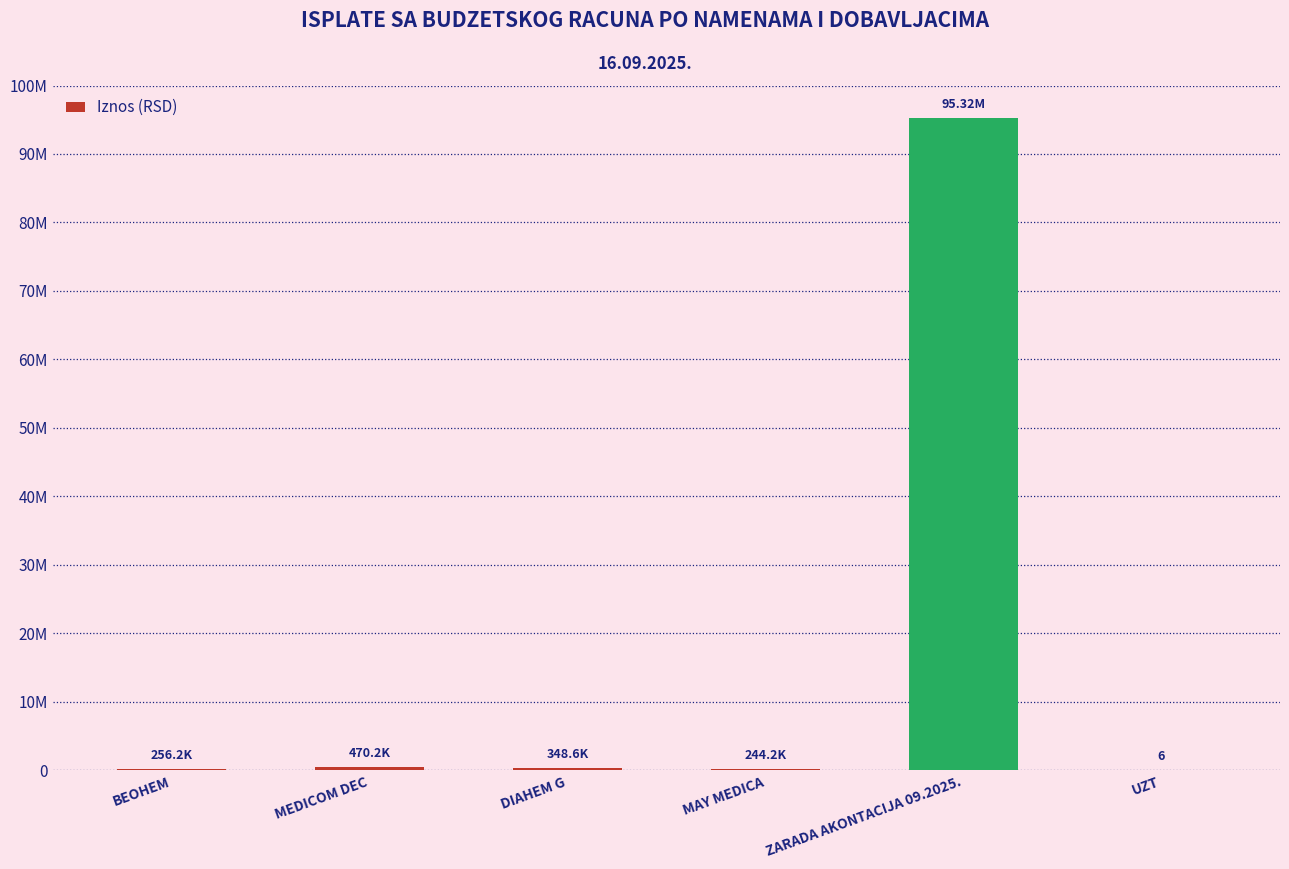

What is the sum of the values at MEDICOM DEC and DIAHEM G?

818830.8